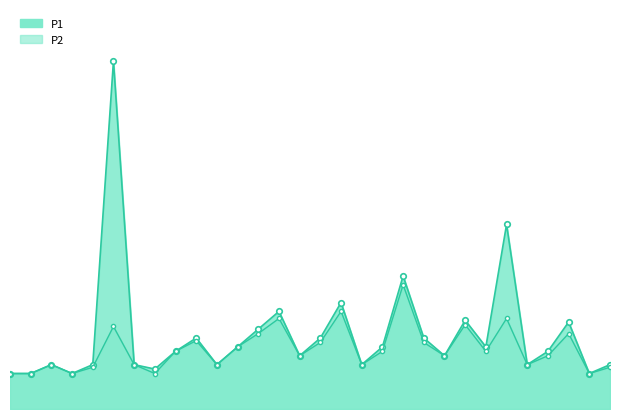

True or false: P2_line has a value of 0.7 at 11.

True